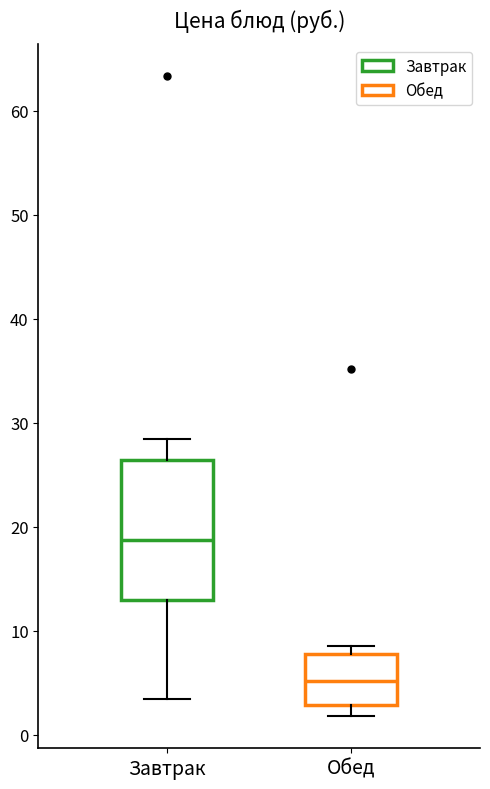

Reading left to right, read every box against the y-axis: the position of its median line, the range the box covers, and the ends of its whiskers. The values are not printed on the chart, so give them approximately, as read against the axis.

Завтрак: median 19, box 13 to 26, whiskers 3 to 28
Обед: median 5, box 3 to 8, whiskers 2 to 9